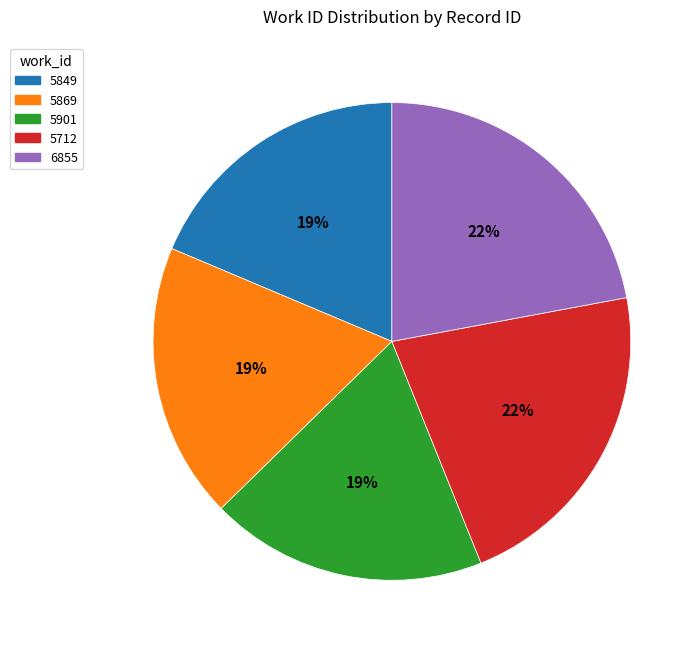

Approximately how many times larger is the value at 5849 compared to 5869?

1.0